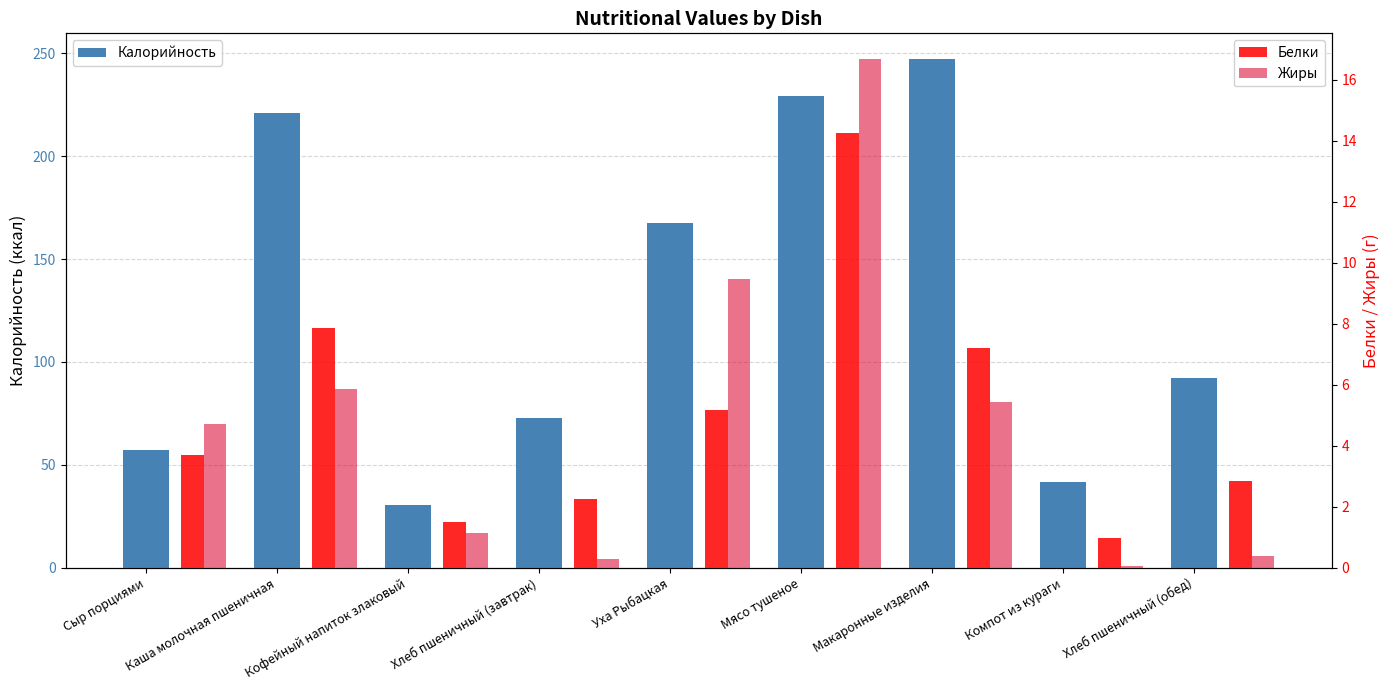

What is the difference between the second highest and minimum values in the Белки series?

6.9